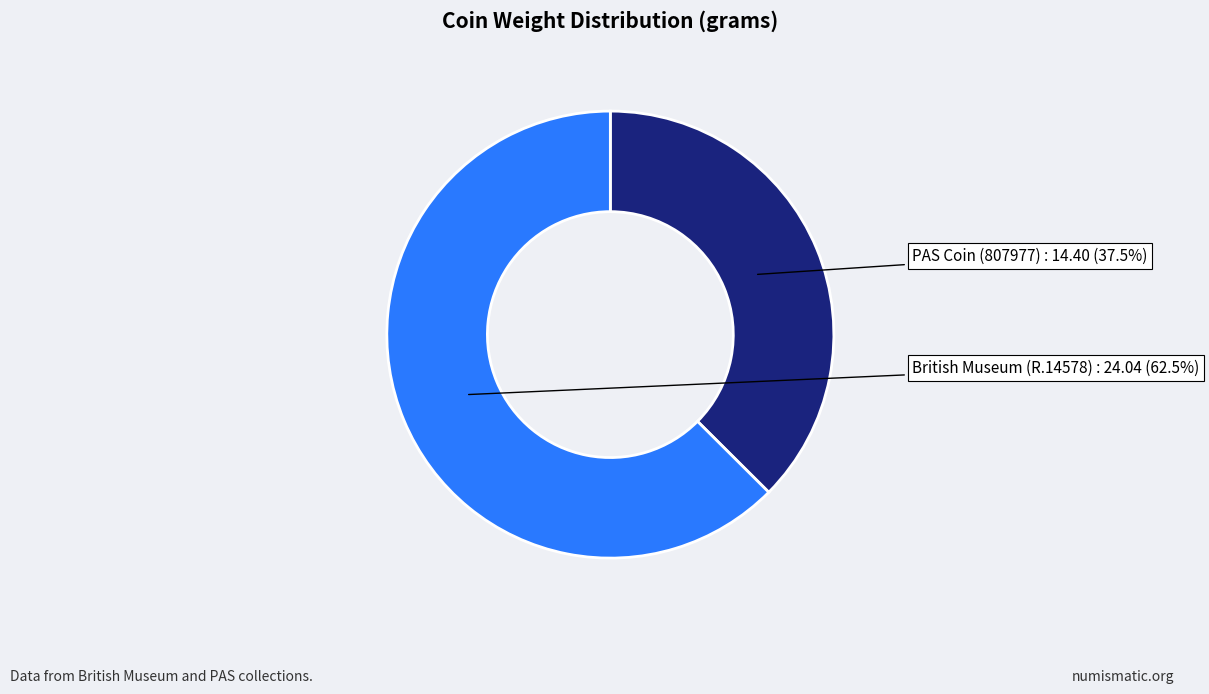

Does any single category account for the majority?

Yes